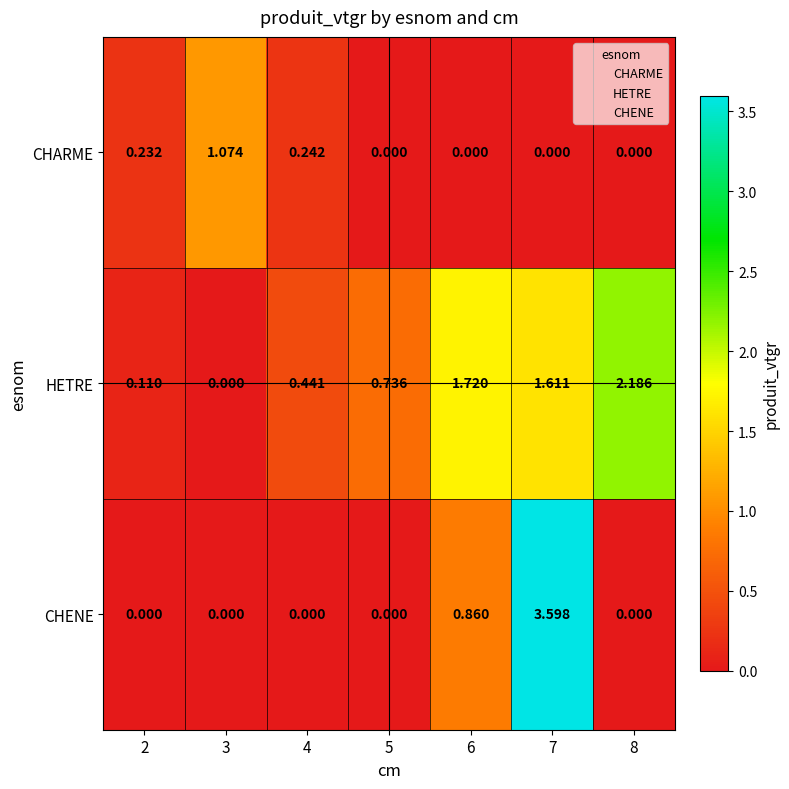

How many data points does each series have?

7